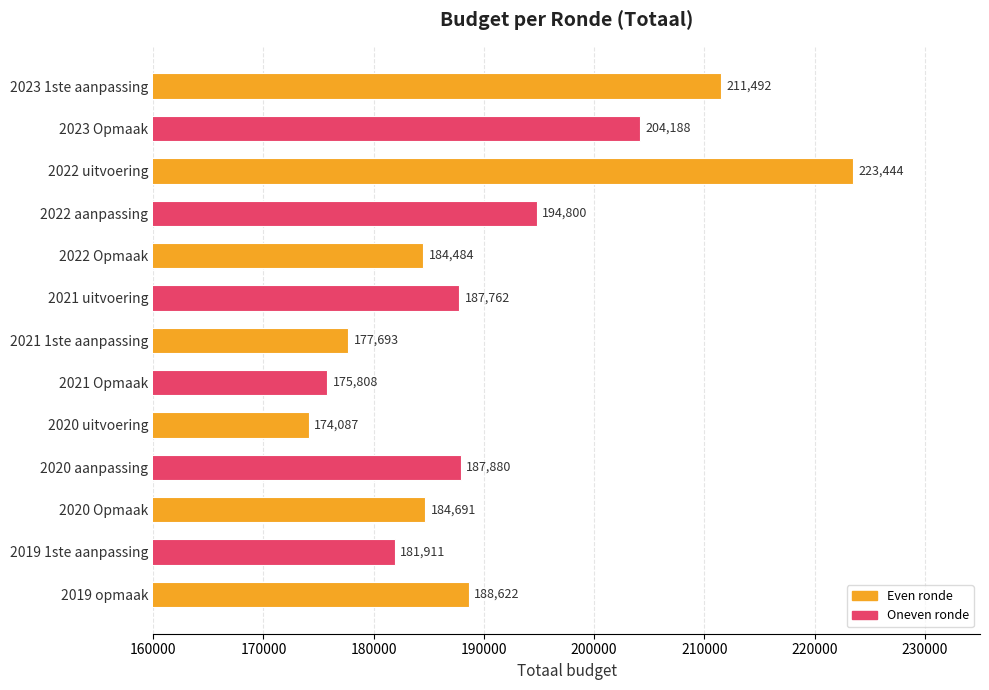

What is the sum of all values?

2476862